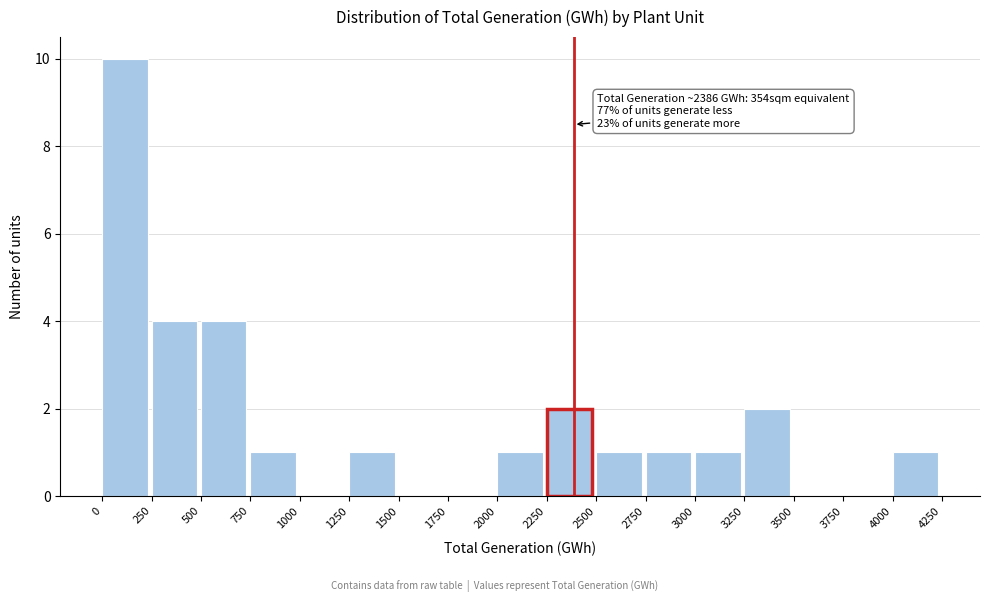

Over which range of the x-axis is the bar tallest?

0 to 250